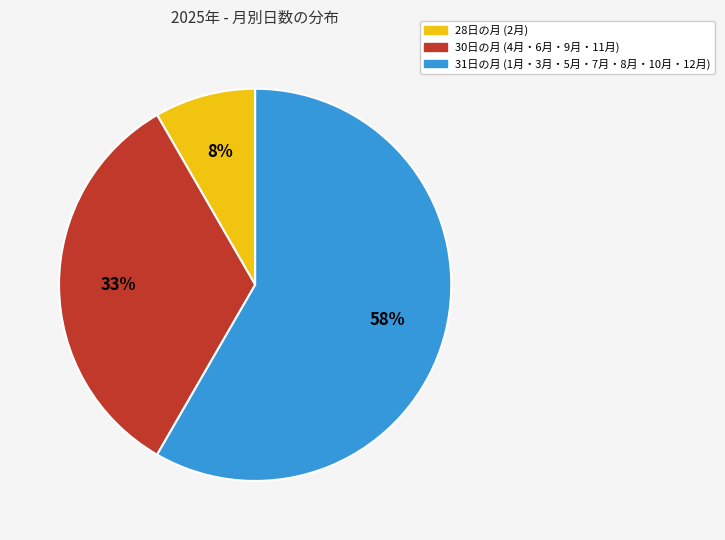

Does any single category account for the majority?

Yes